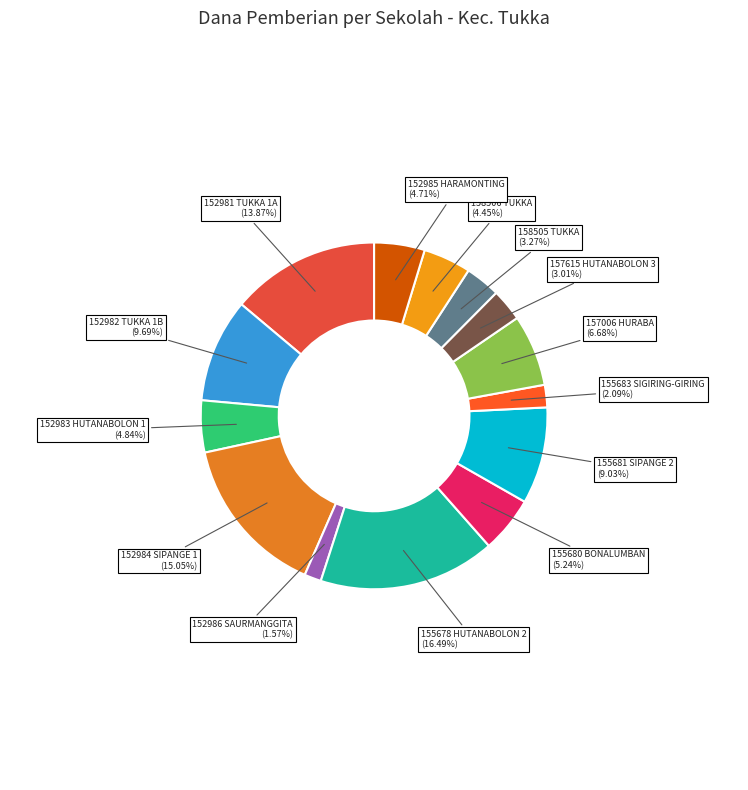

Do 155683 SIGIRING-GIRING and 157615 HUTANABOLON 3 together represent more than half of the pie?

No